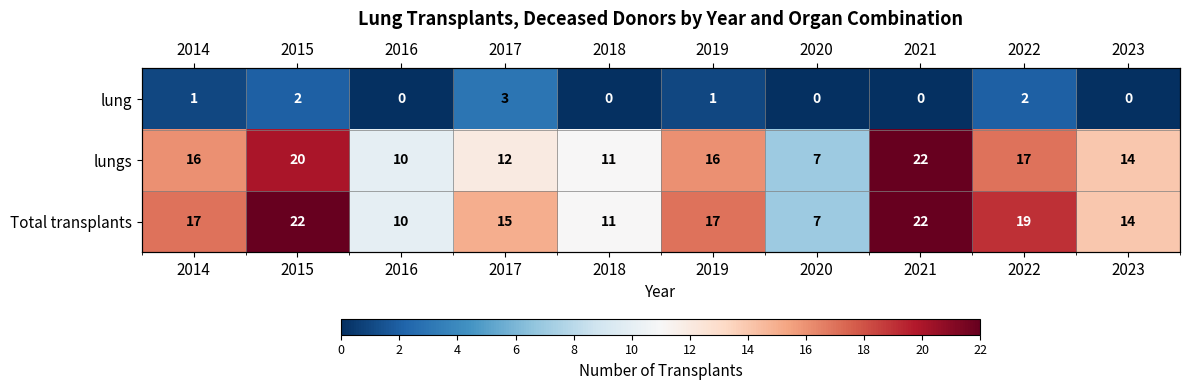

Is it true that Total transplants equals 22 at 2015?

True